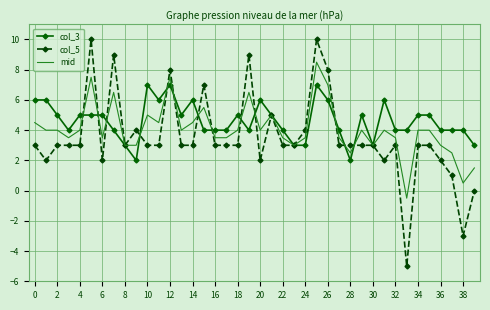

What is the smallest value displayed?

-5.0